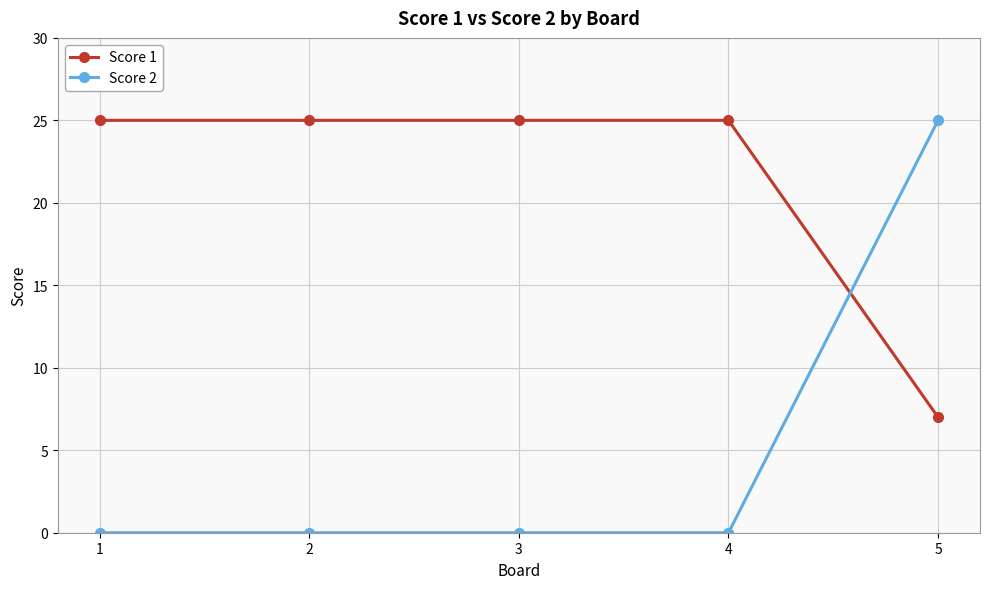

What is the difference between the maximum and minimum values in the Score 1 series?

18